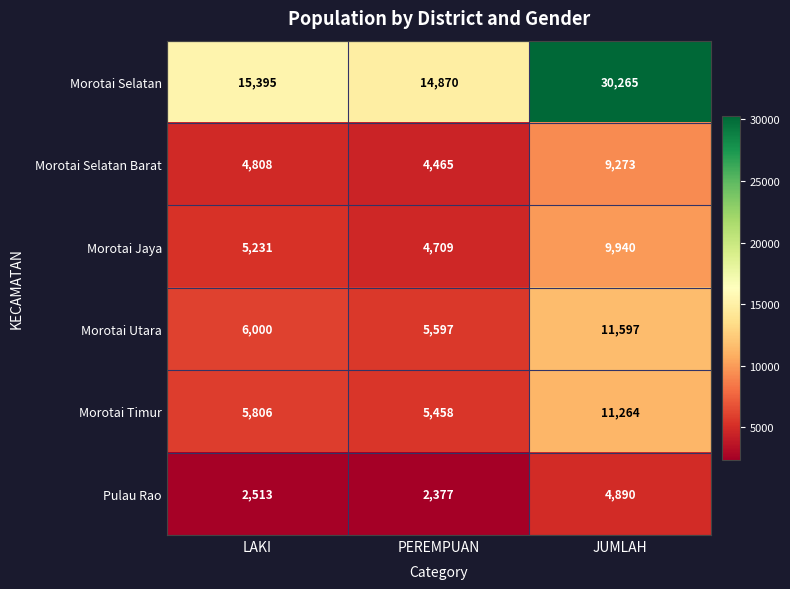

Which label corresponds to the smallest value in the chart?

PEREMPUAN